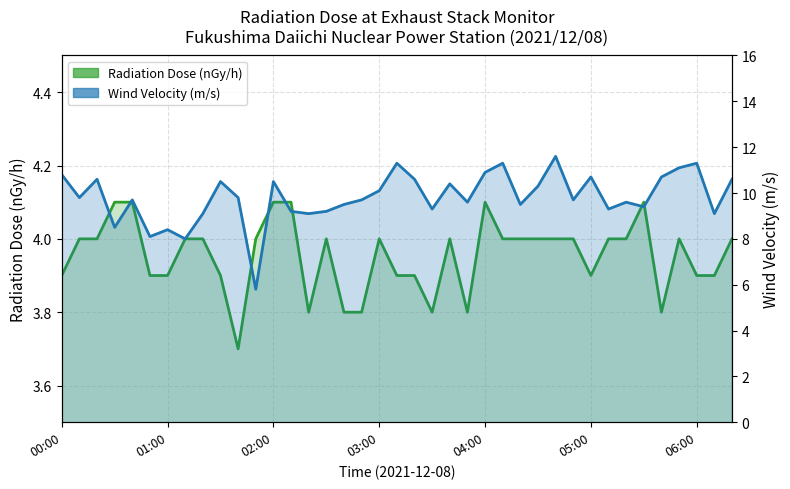

What position from the right is 21?

18